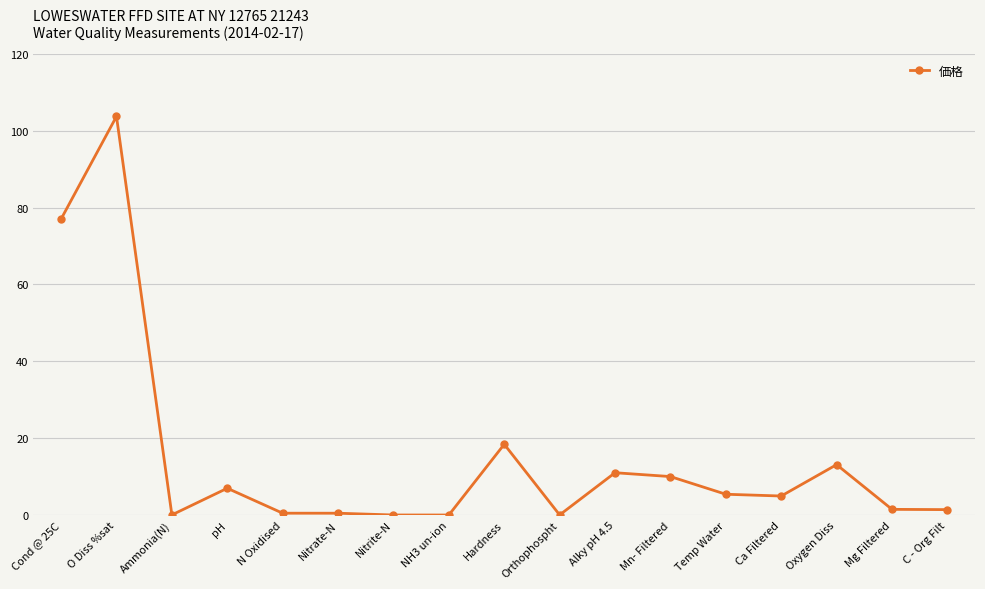

Where is the first local maximum?

O Diss %sat